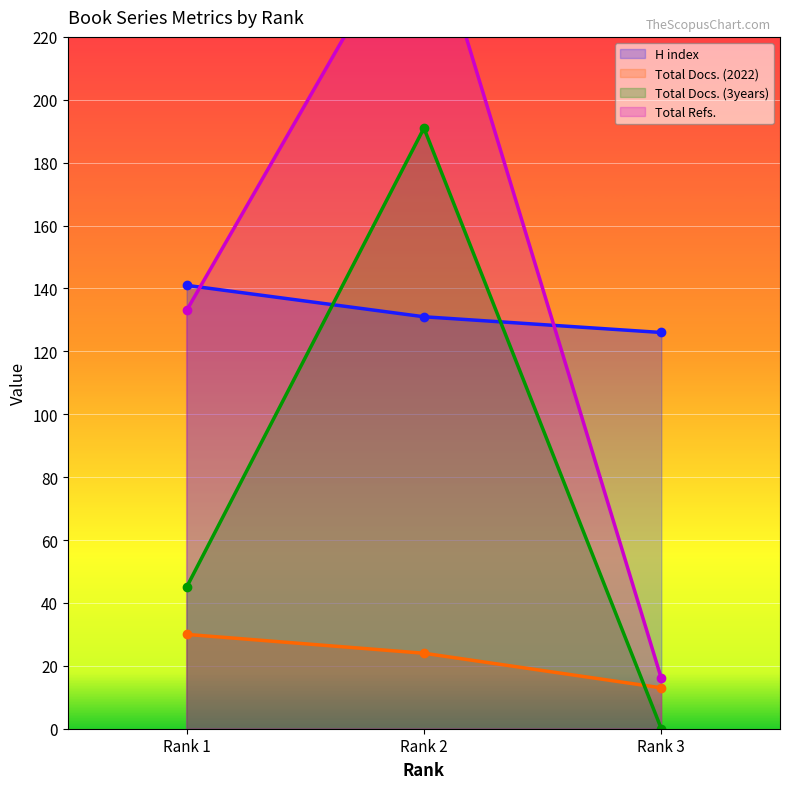

How many data points does each series have?

3